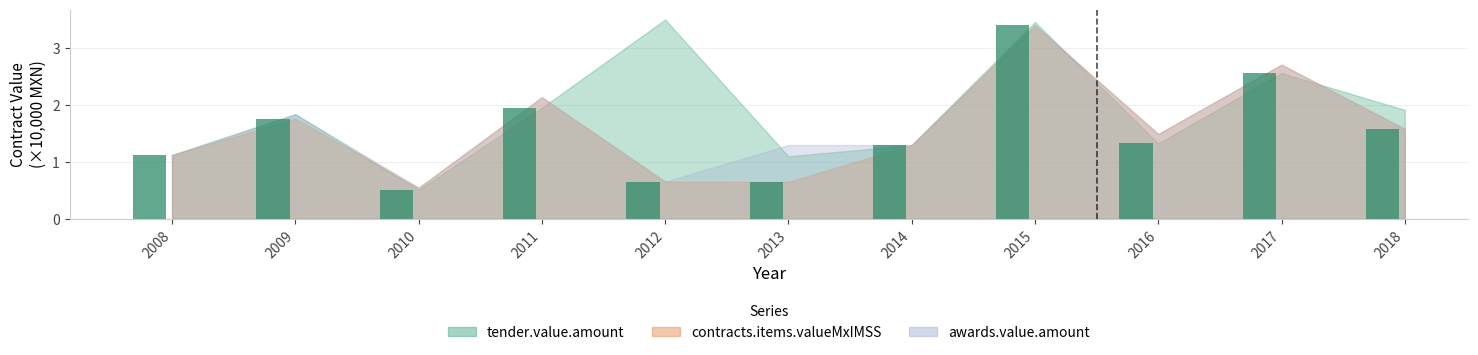

At which label does tender.value.amount first exceed 1?

2008